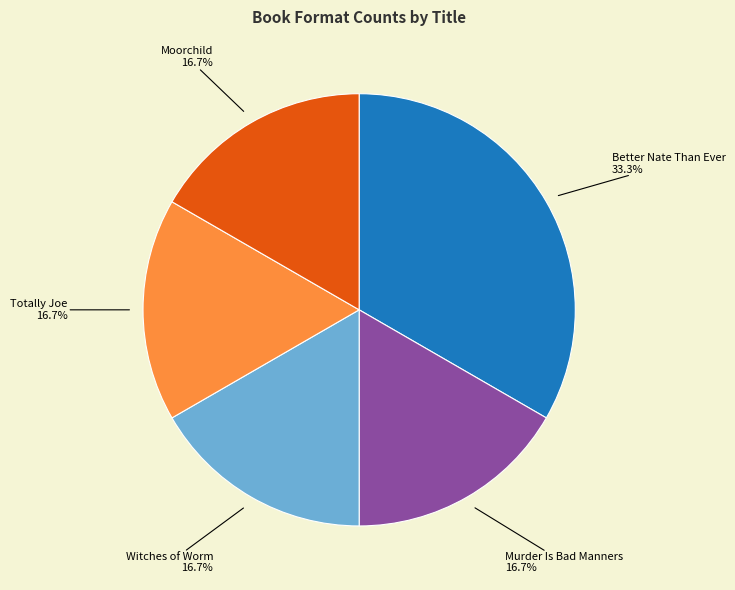

Does Totally Joe represent more than half of the total?

No